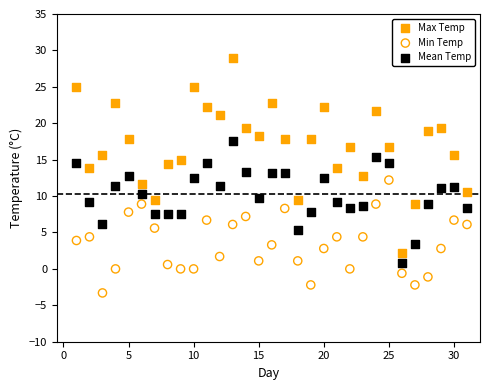

What are all the series names shown in the legend?

Max Temp, Min Temp, Mean Temp